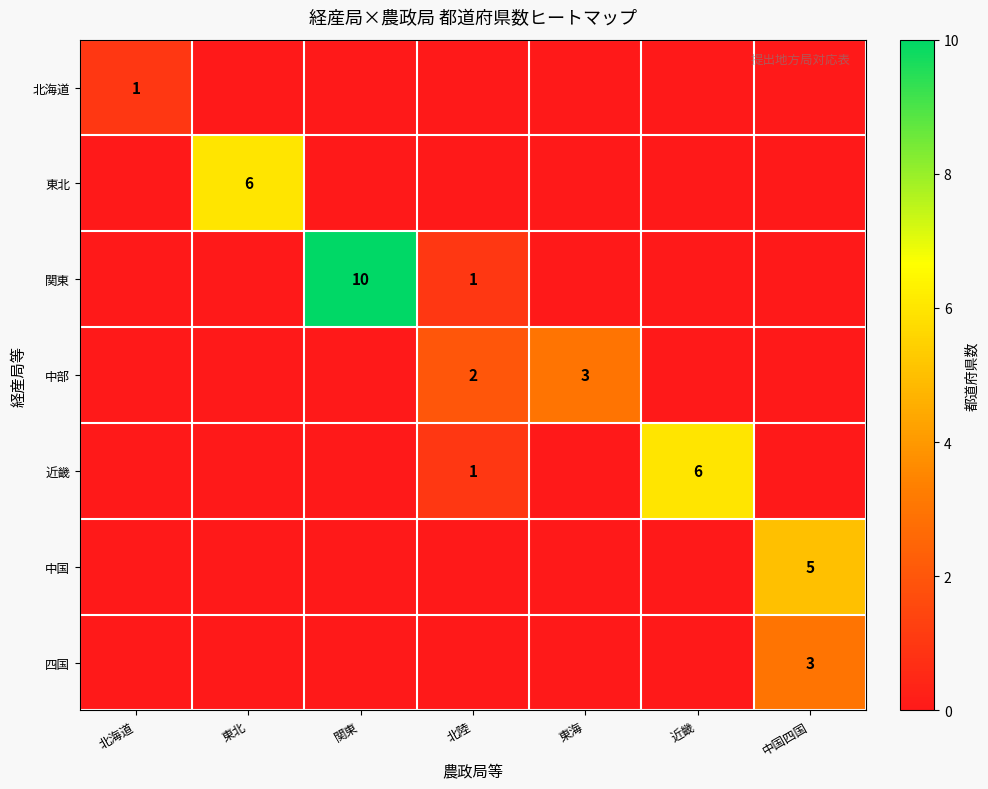

True or false: 関東 has a value of 1 at 北陸.

True